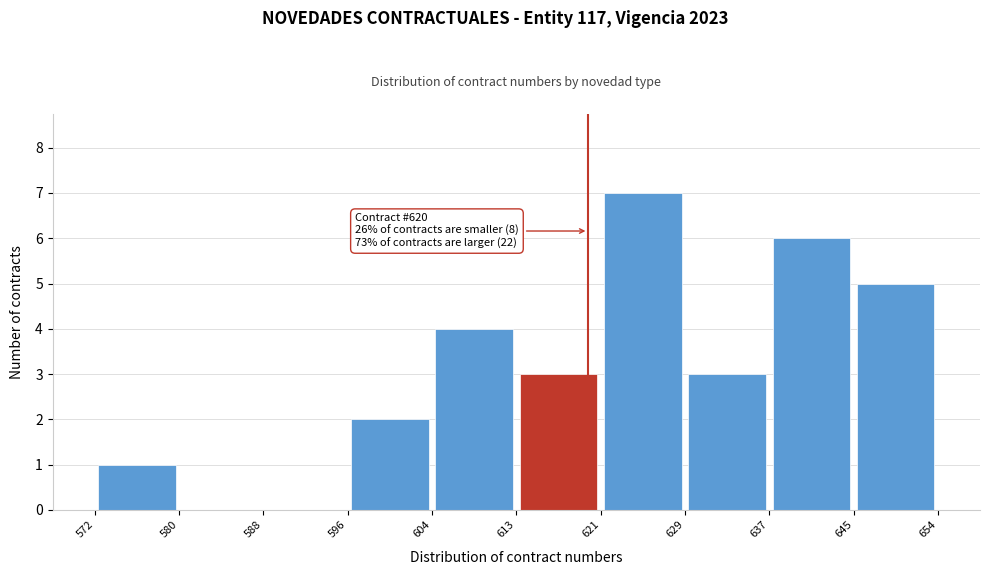

Which range on the x-axis has the tallest bar?

621 to 629